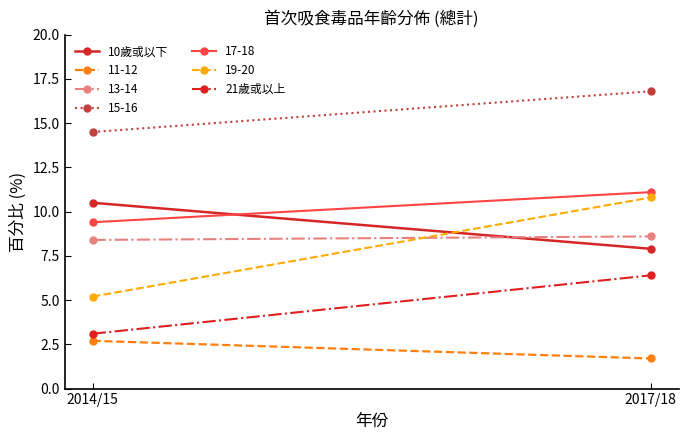

What position from the left is 2017/18?

2